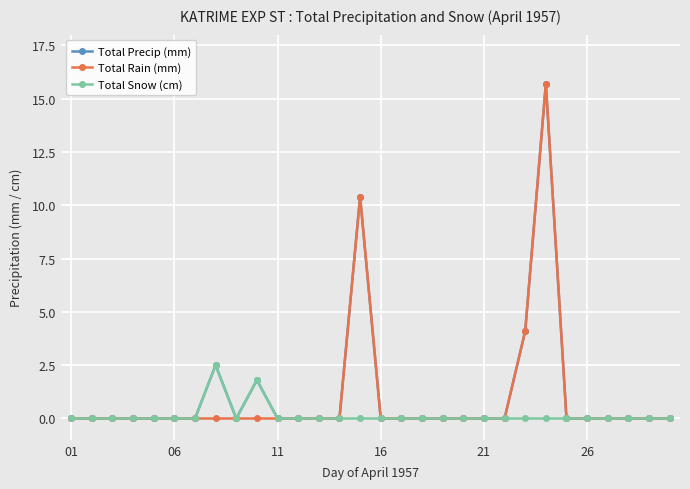

What are all the series names shown in the legend?

Total Precip (mm), Total Rain (mm), Total Snow (cm)